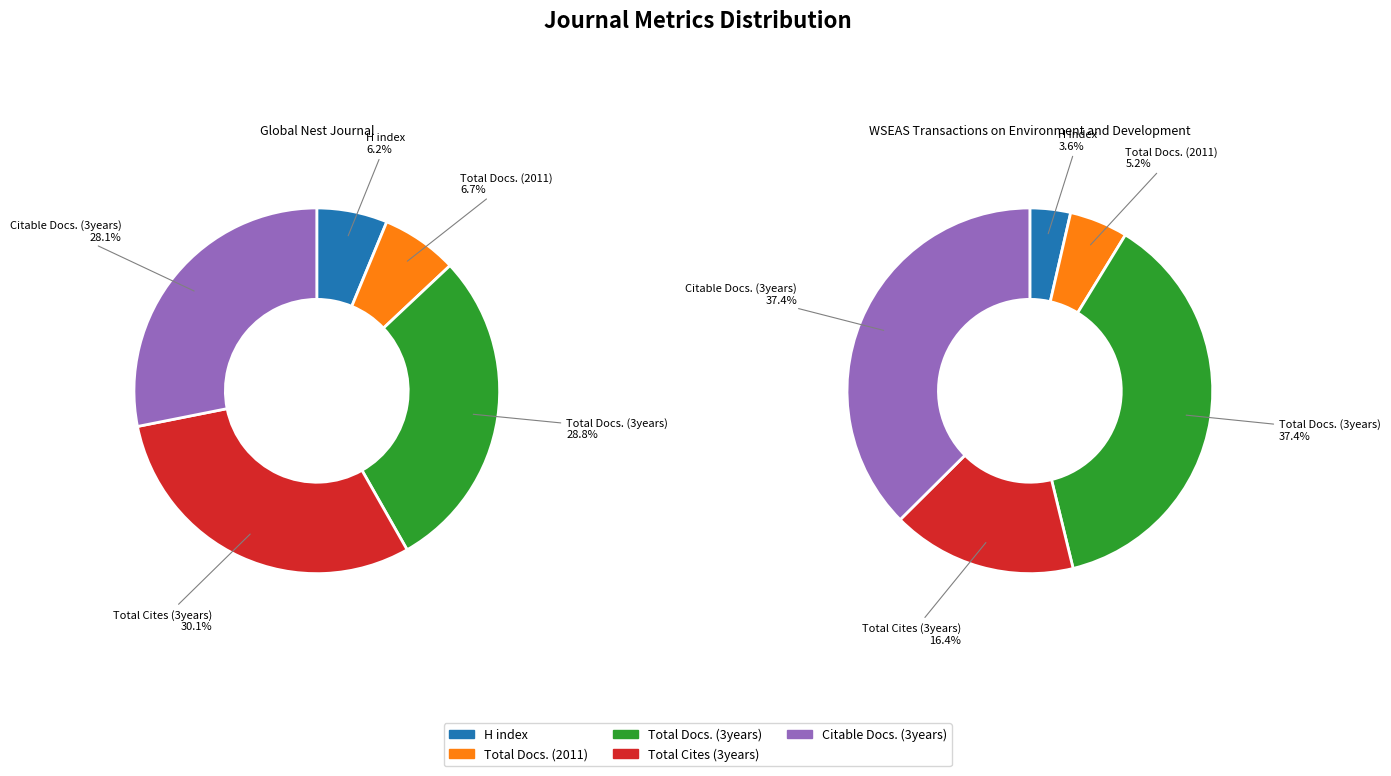

What is the smallest slice in the pie chart?

WSEAS Transactions on Environment and Development